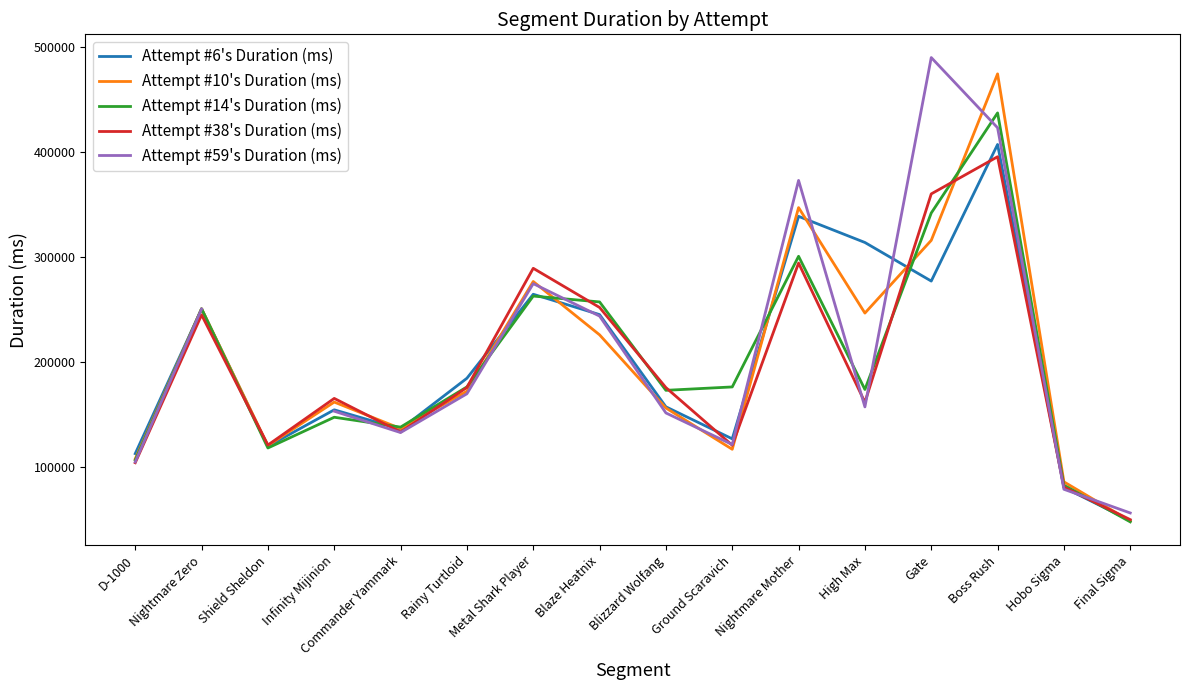

What is the value of the Attempt #59's Duration (ms) point at the 13th from the left?

489610.0